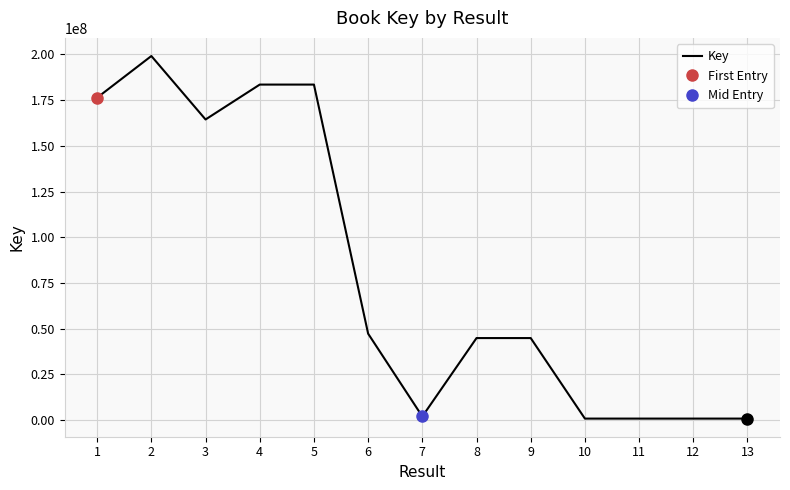

Is this an area chart (filled region under the line)?

No